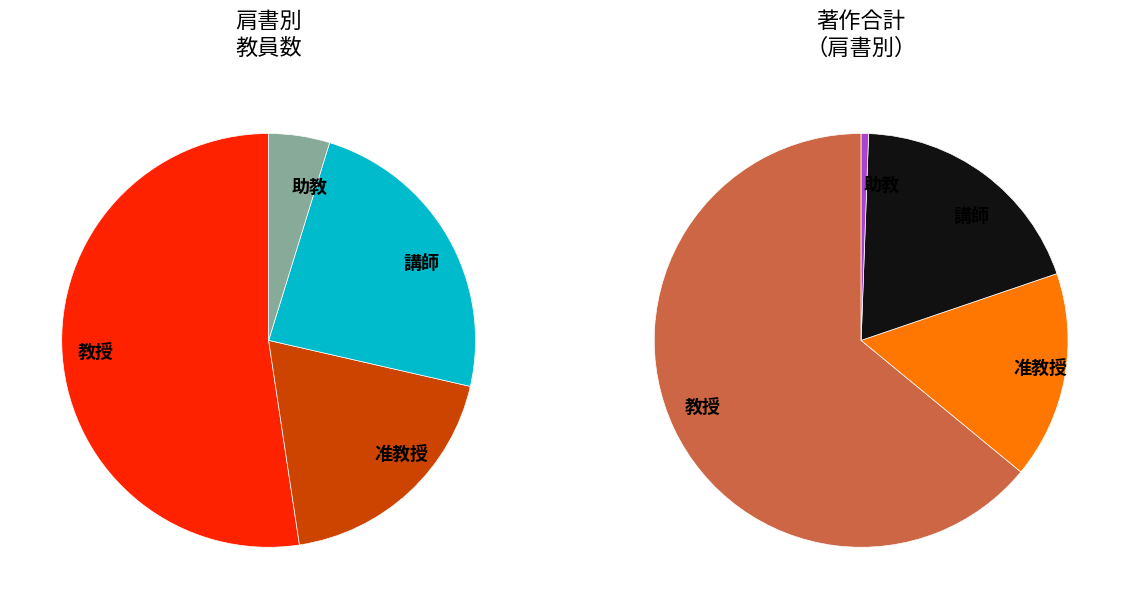

Which slice is the largest?

教授